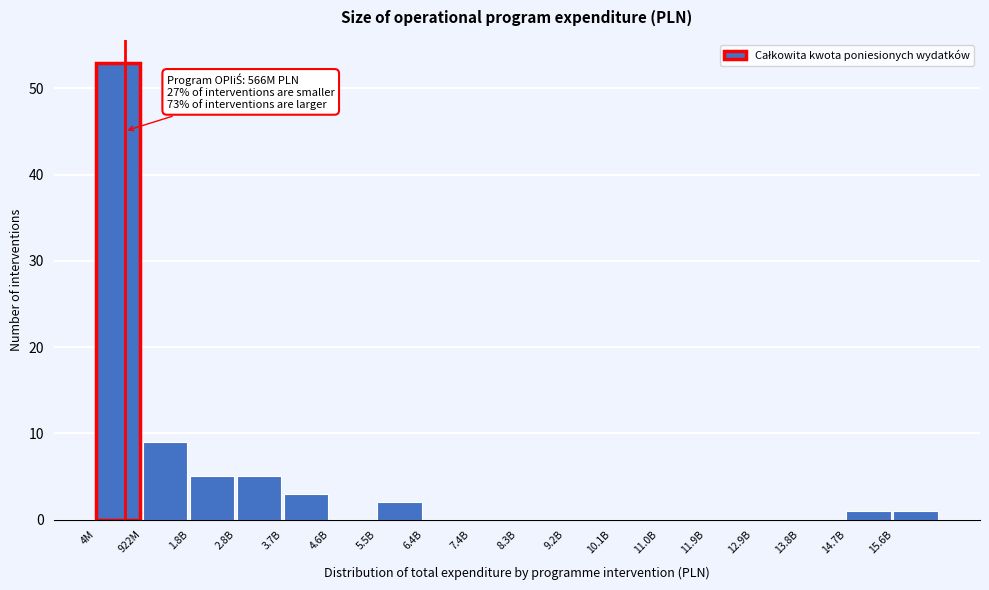

Reading left to right, what are all the values shown in this chart?

4M=53	922M=9	1.8B=5	2.8B=5	3.7B=3	4.6B=0	5.5B=2	6.4B=0	7.4B=0	8.3B=0	9.2B=0	10.1B=0	11.0B=0	11.9B=0	12.9B=0	13.8B=0	14.7B=1	15.6B=1